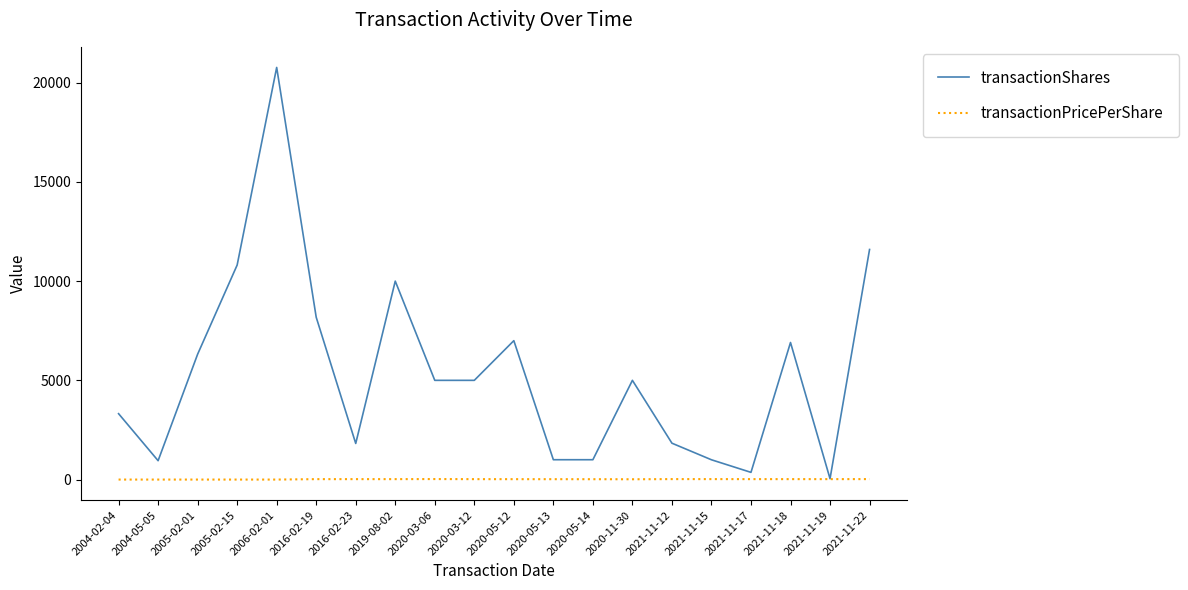

Which category has the lowest value in the transactionShares series?

2021-11-19